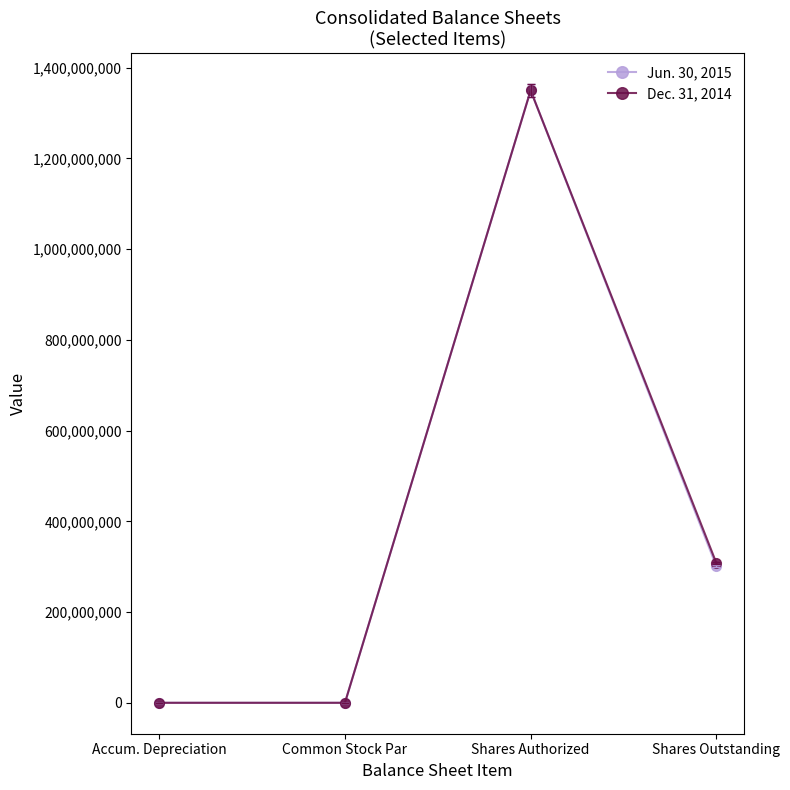

What is the label of the 3rd point from the left?

Shares Authorized